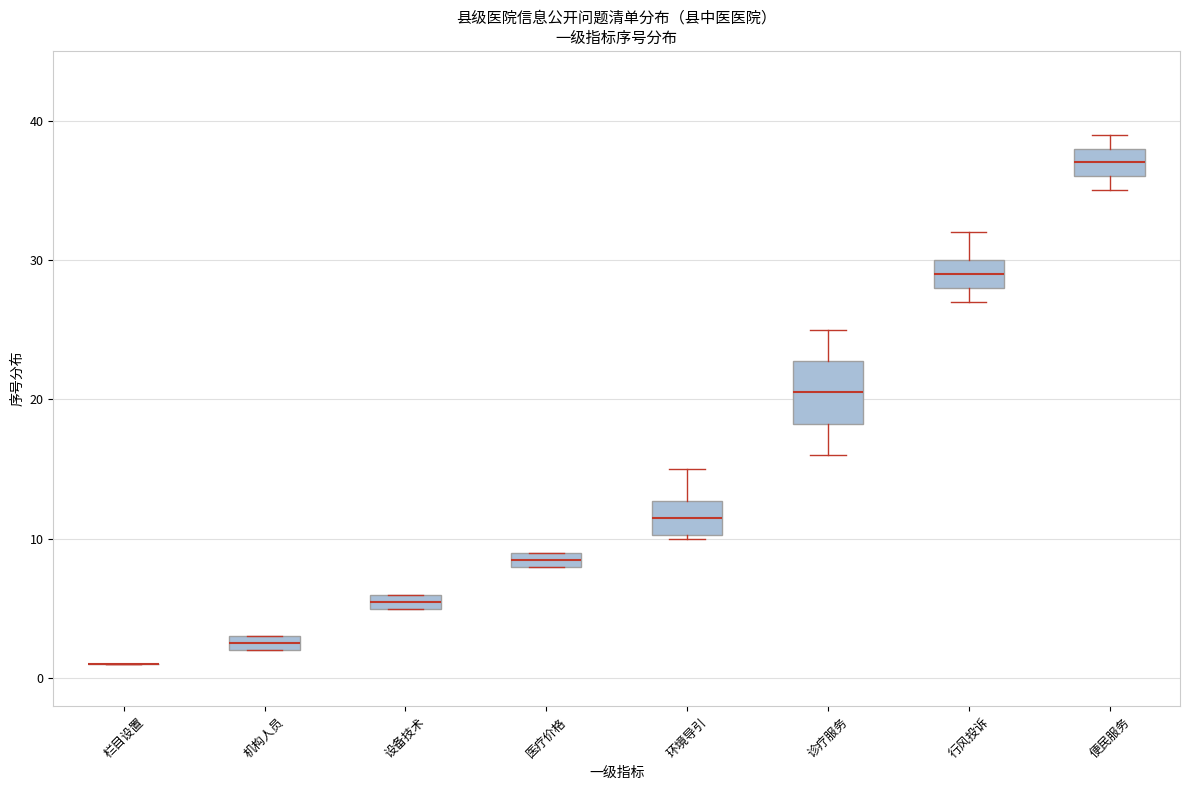

Where is the lower edge of the box for 环境导引 on the y-axis? The values are not printed on the chart, so give them approximately, as read against the axis.

10